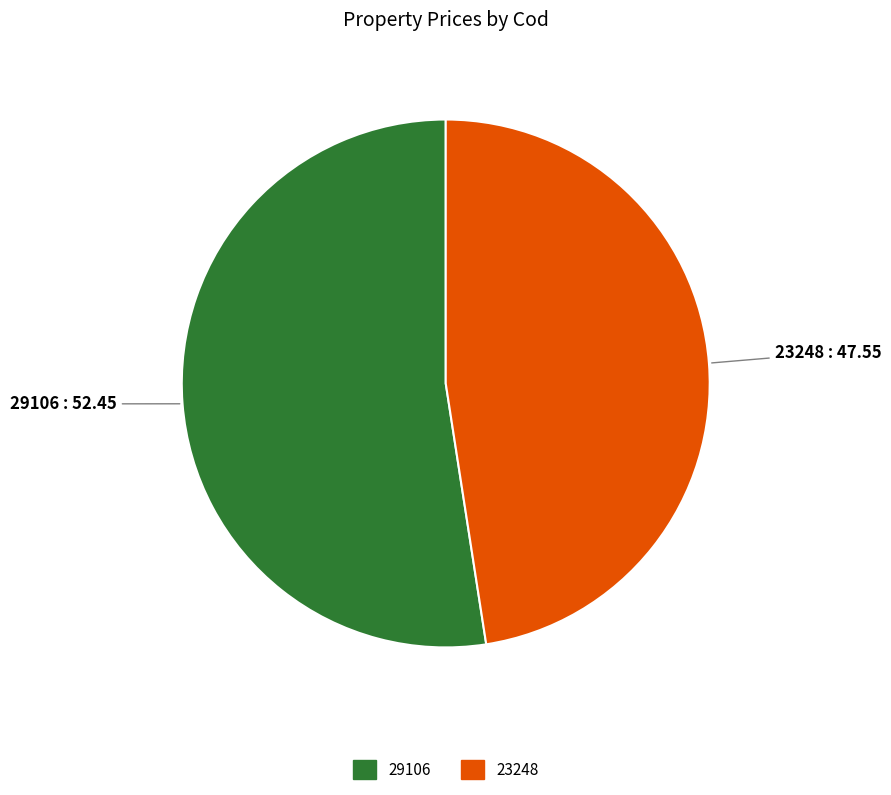

True or false: 23248 accounts for 48% of the total.

True